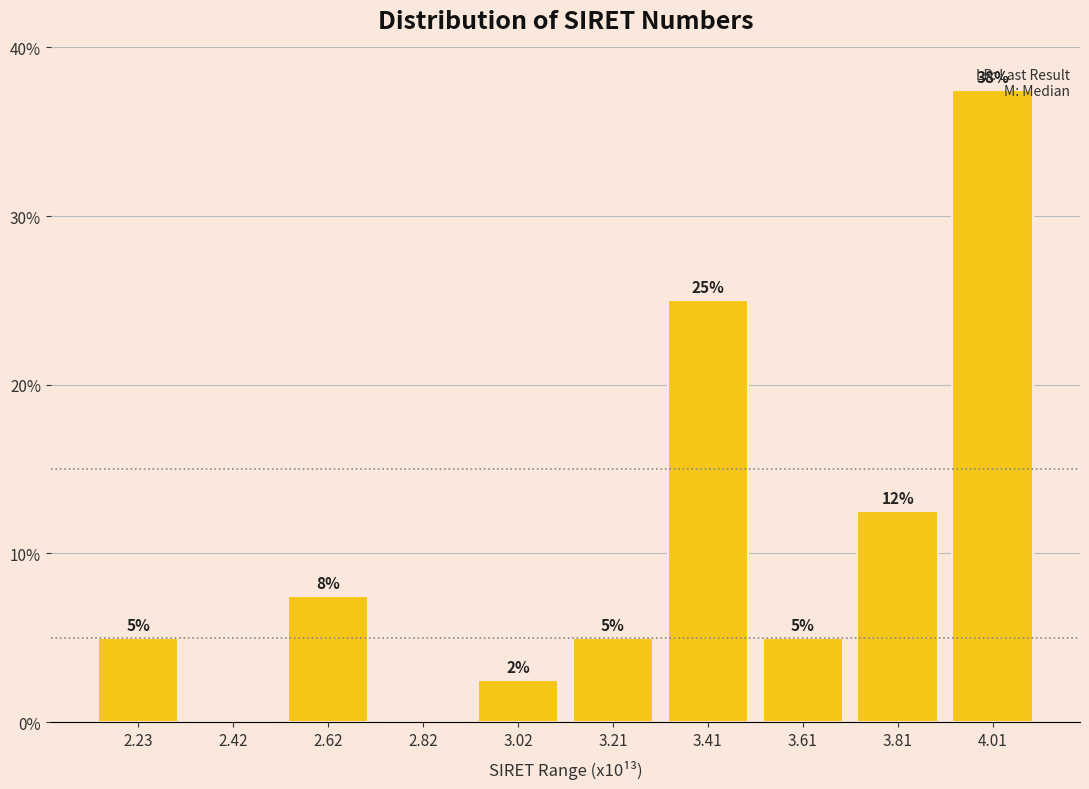

At which category does the chart reach its peak across all series?

4.01